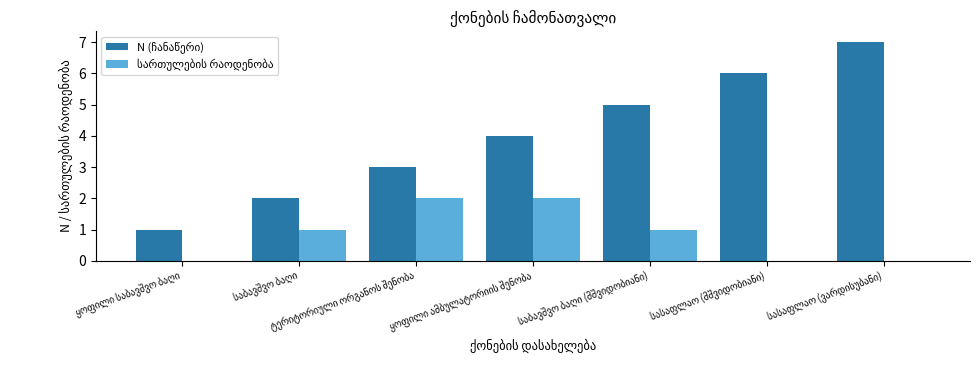

Count the number of categories in the chart.

7